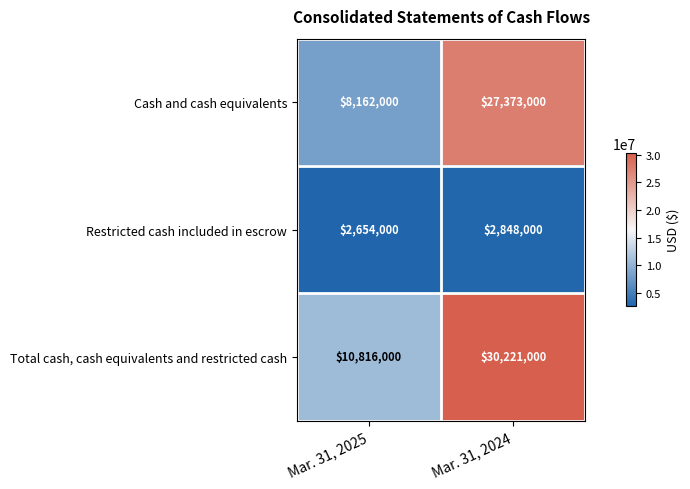

Reading right to left, extract all data points from this chart.

Cash and cash equivalents: Mar. 31, 2024=27373000	Mar. 31, 2025=8162000
Restricted cash included in escrow: Mar. 31, 2024=2848000	Mar. 31, 2025=2654000
Total cash, cash equivalents and restricted cash: Mar. 31, 2024=30221000	Mar. 31, 2025=10816000